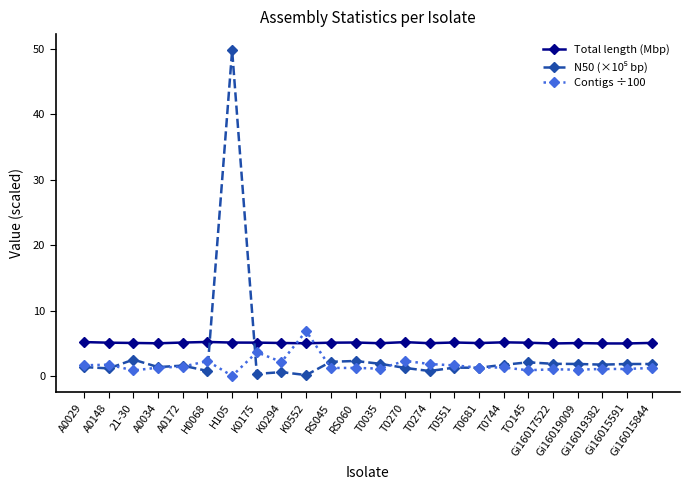

True or false: Contigs ÷100 has more than 1 interior local peaks.

True